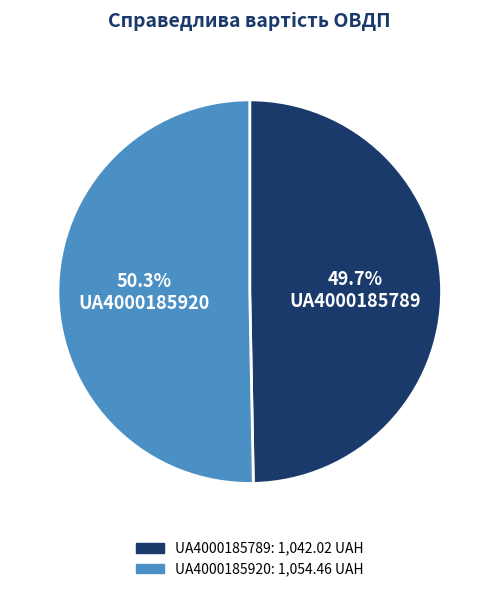

Which has a higher value, UA4000185789 or UA4000185920?

UA4000185920